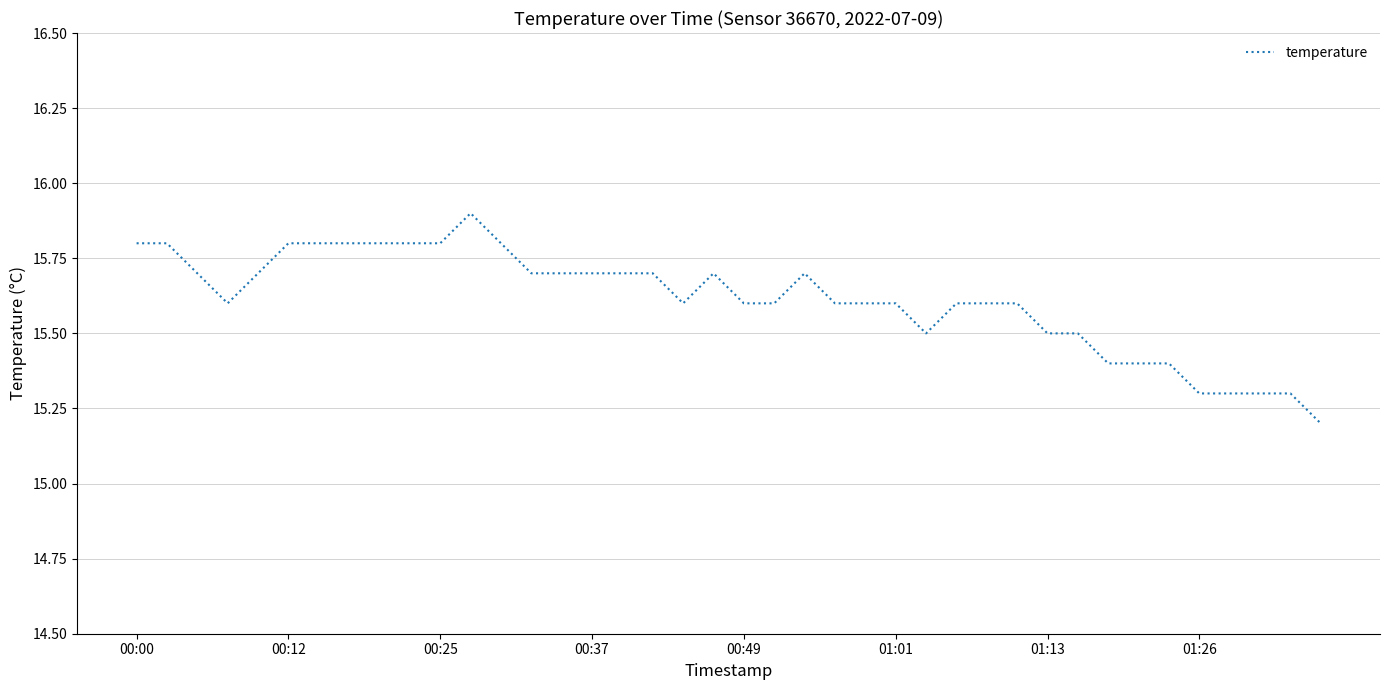

What is the difference between the maximum and minimum values?

0.7